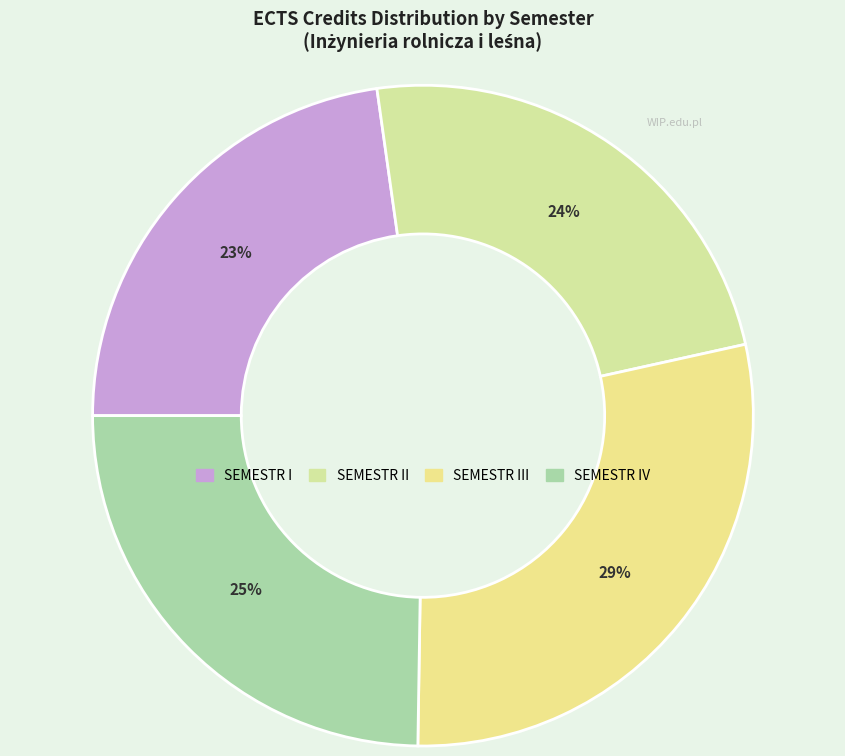

Rank the categories by value from lowest to highest.

SEMESTR I, SEMESTR II, SEMESTR IV, SEMESTR III